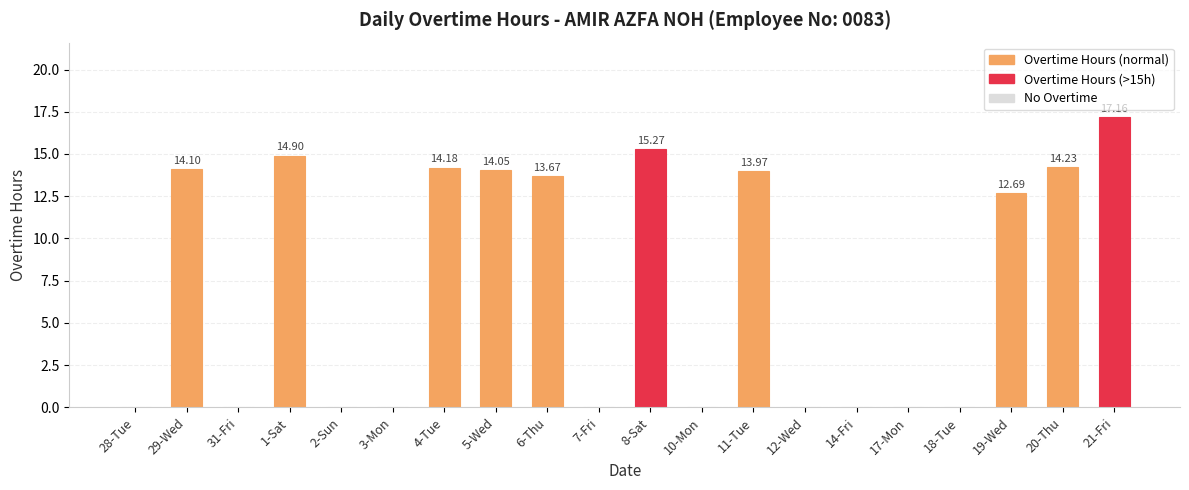

What is the change in value from 1-Sat to 3-Mon?

-14.9